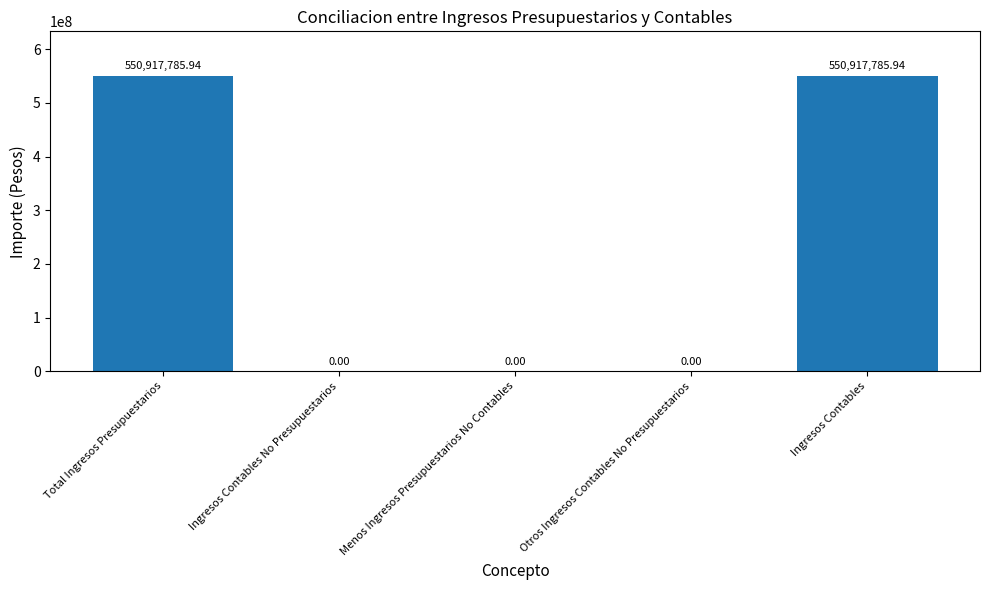

What is the sum of all values?

1101835571.9